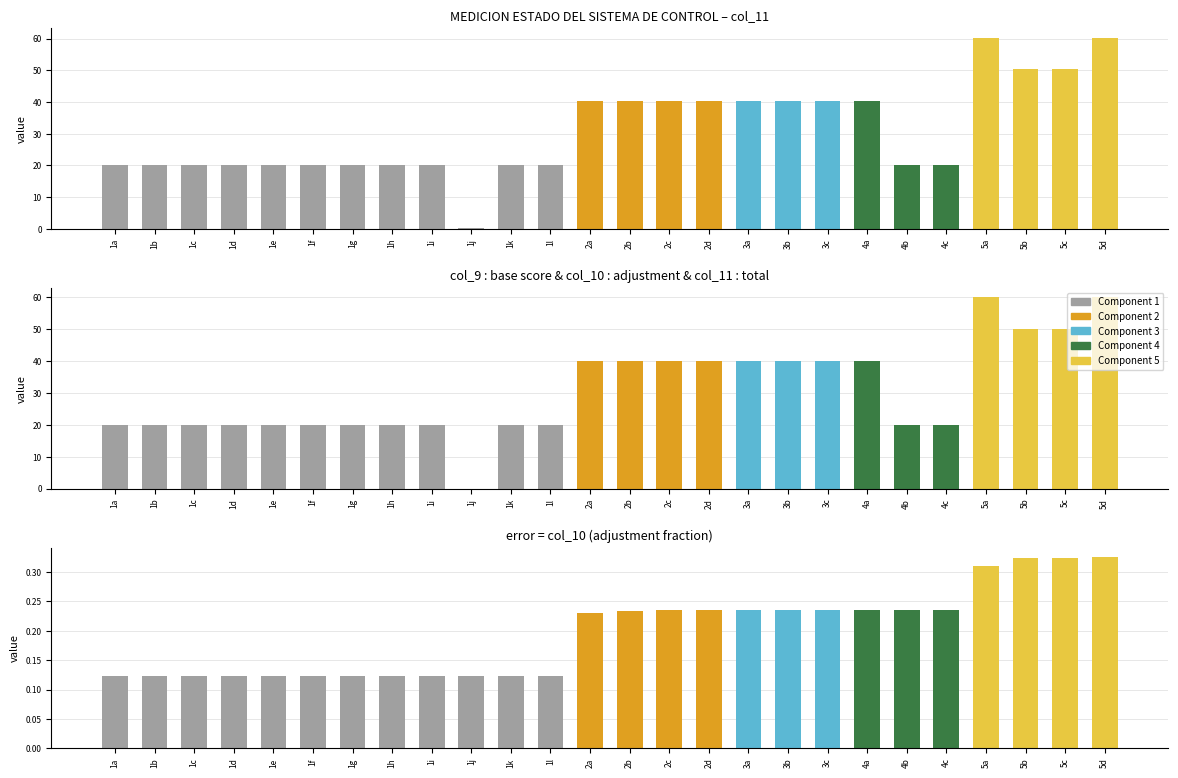

Reading left to right, transcribe all the data shown in this chart.

col_9: 1a=20.0	1b=20.0	1c=20.0	1d=20.0	1e=20.0	1f=20.0	1g=20.0	1h=20.0	1i=20.0	1j=0.0	1k=20.0	1l=20.0	2a=40.0	2b=40.0	2c=40.0	2d=40.0	3a=40.0	3b=40.0	3c=40.0	4a=40.0	4b=20.0	4c=20.0	5a=60.0	5b=50.0	5c=50.0	5d=60.0
col_10: 1a=0.1	1b=0.1	1c=0.1	1d=0.1	1e=0.1	1f=0.1	1g=0.1	1h=0.1	1i=0.1	1j=0.1	1k=0.1	1l=0.1	2a=0.2	2b=0.2	2c=0.2	2d=0.2	3a=0.2	3b=0.2	3c=0.2	4a=0.2	4b=0.2	4c=0.2	5a=0.3	5b=0.3	5c=0.3	5d=0.3
col_11: 1a=20.1	1b=20.1	1c=20.1	1d=20.1	1e=20.1	1f=20.1	1g=20.1	1h=20.1	1i=20.1	1j=0.1	1k=20.1	1l=20.1	2a=40.2	2b=40.2	2c=40.2	2d=40.2	3a=40.2	3b=40.2	3c=40.2	4a=40.2	4b=20.2	4c=20.2	5a=60.3	5b=50.3	5c=50.3	5d=60.3